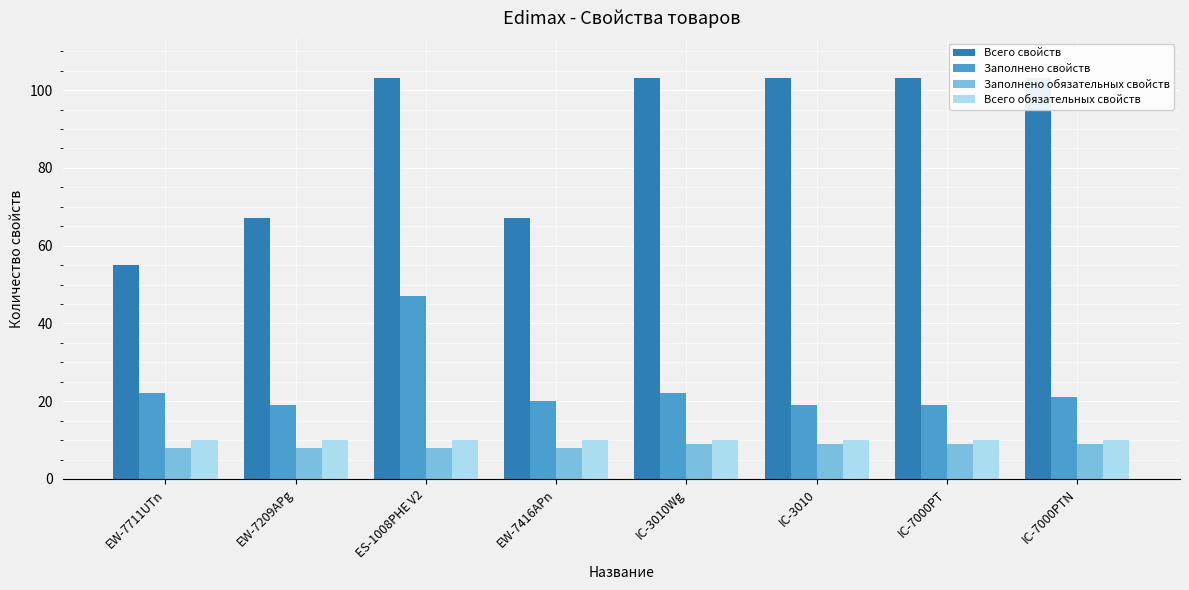

What is the label of the 5th bar from the right?

EW-7416APn